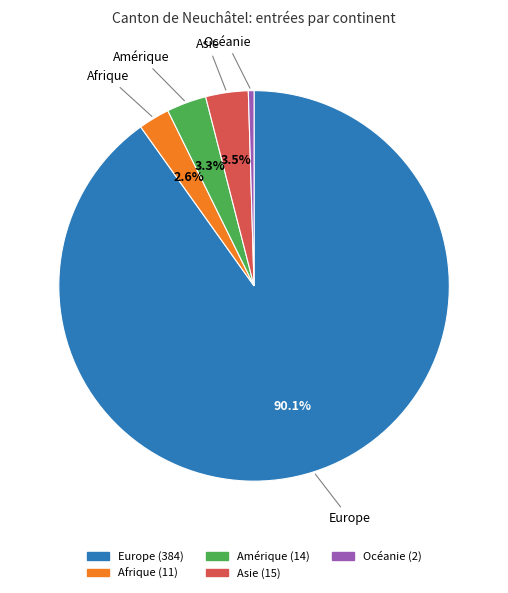

Approximately how many times larger is the value at Océanie compared to Asie?

0.1